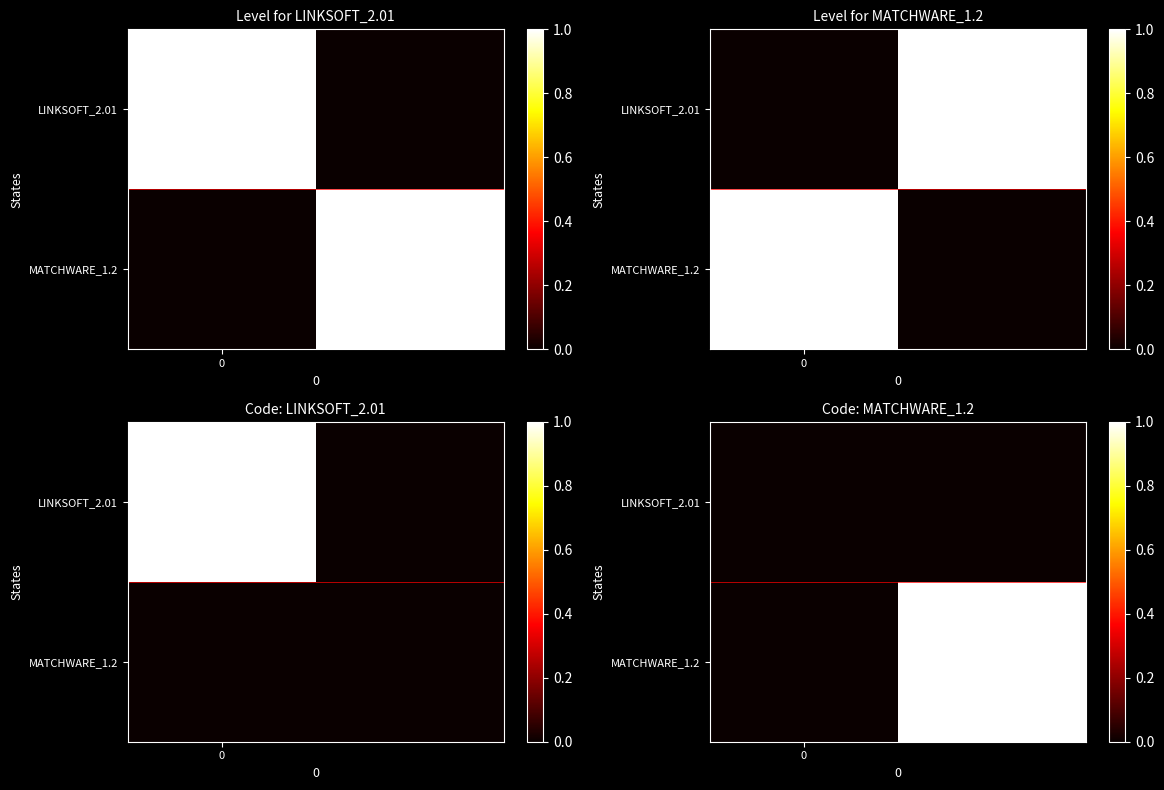

How many MATCHWARE_1.2 values are between 0 and 1?

2